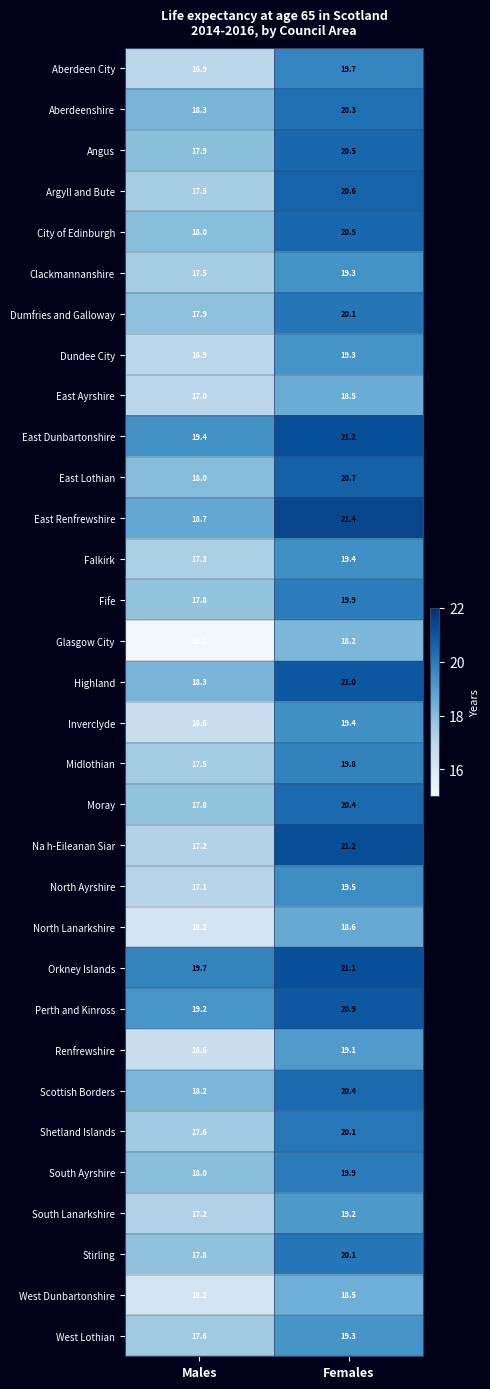

How many values in the East Renfrewshire series exceed 21?

1